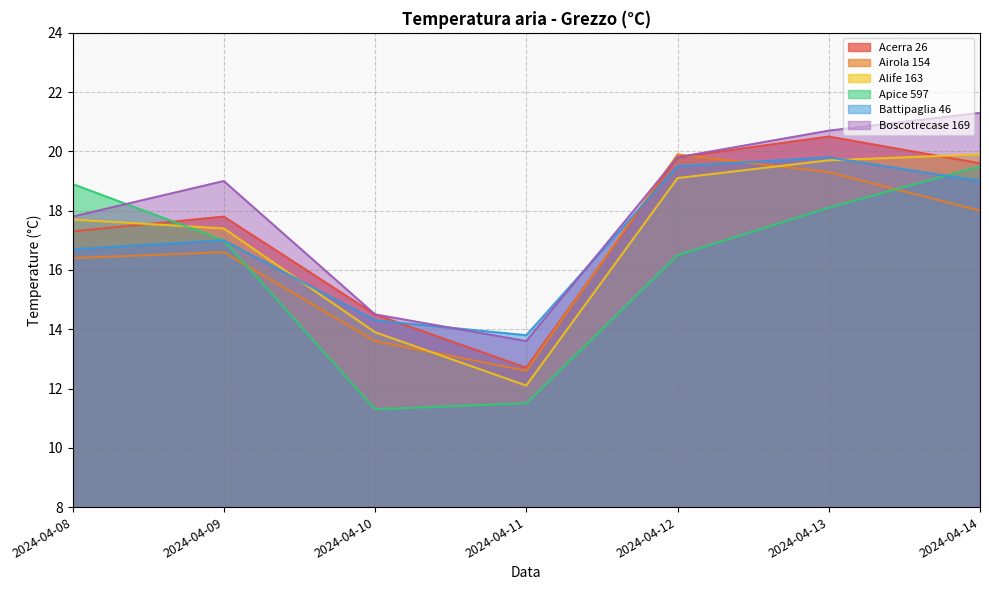

What is the maximum value for Apice 597?

19.5